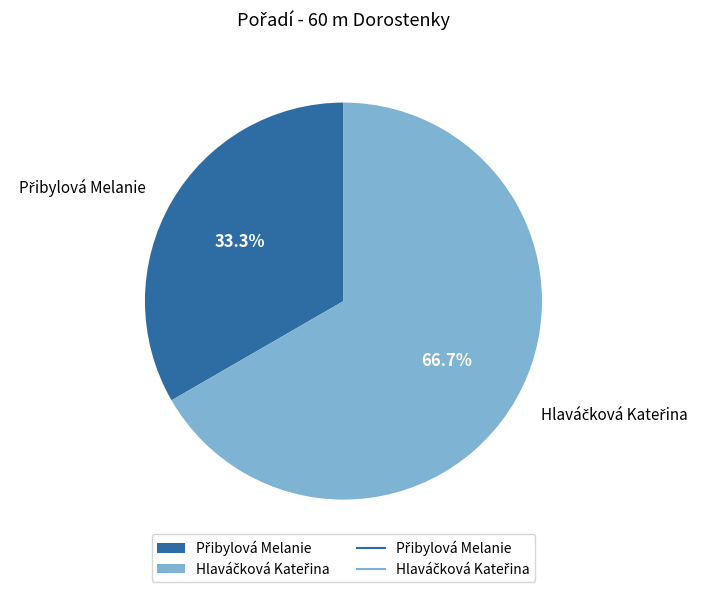

Is there a majority slice in this chart?

Yes